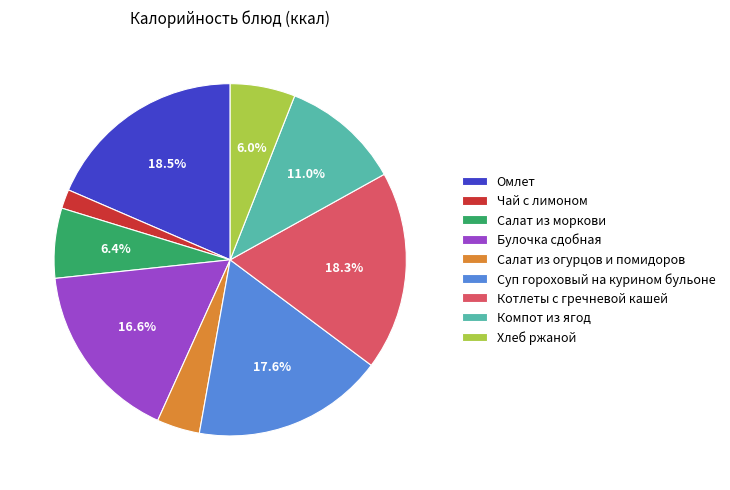

To the nearest percent, what is the combined percentage of Салат из моркови and Булочка сдобная?

23%